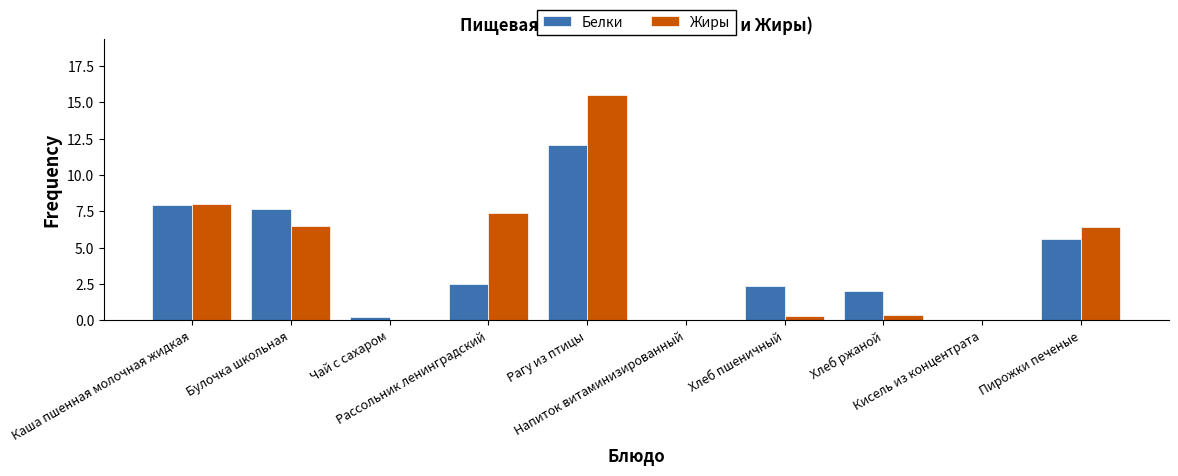

Which series changed the most between Каша пшенная молочная жидкая and Кисель из концентрата?

Жиры